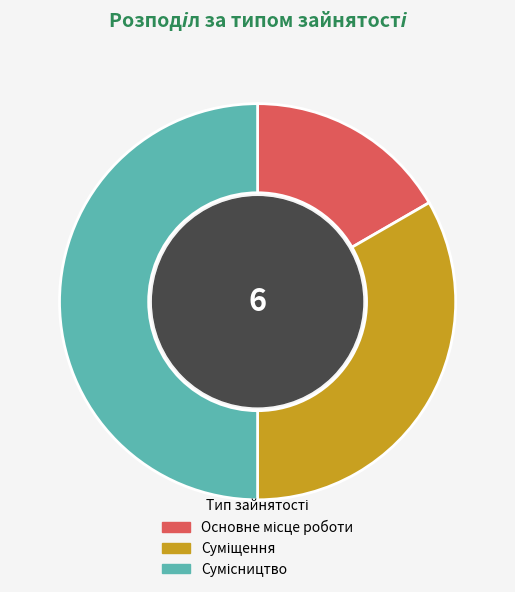

To the nearest percent, what percentage of the pie is Основне місце роботи?

17%